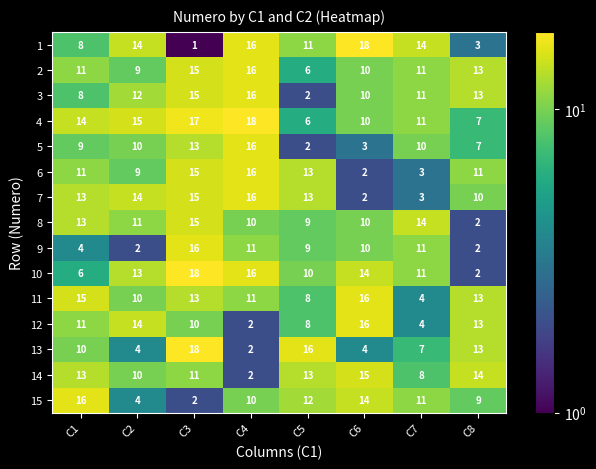

Which series has the largest total across all categories?

4